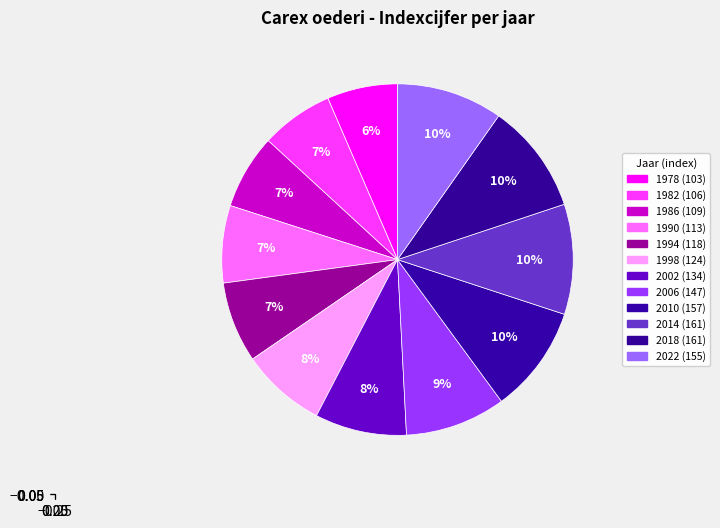

To the nearest percent, what is the combined percentage of 2014 and 1978?

17%